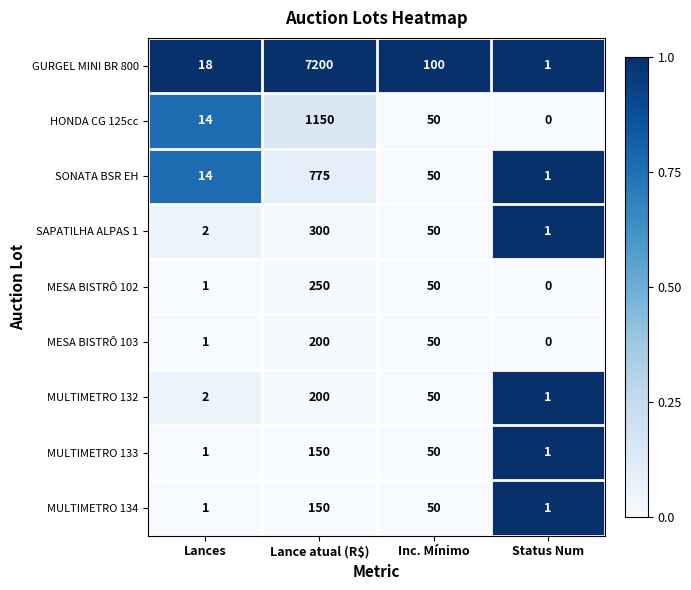

Count the number of data series in this chart.

9